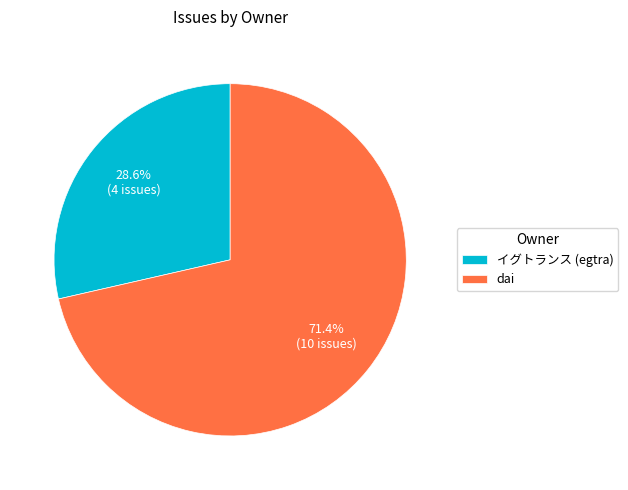

What is the total percentage of dai and イグトランス (egtra)?

100.0%